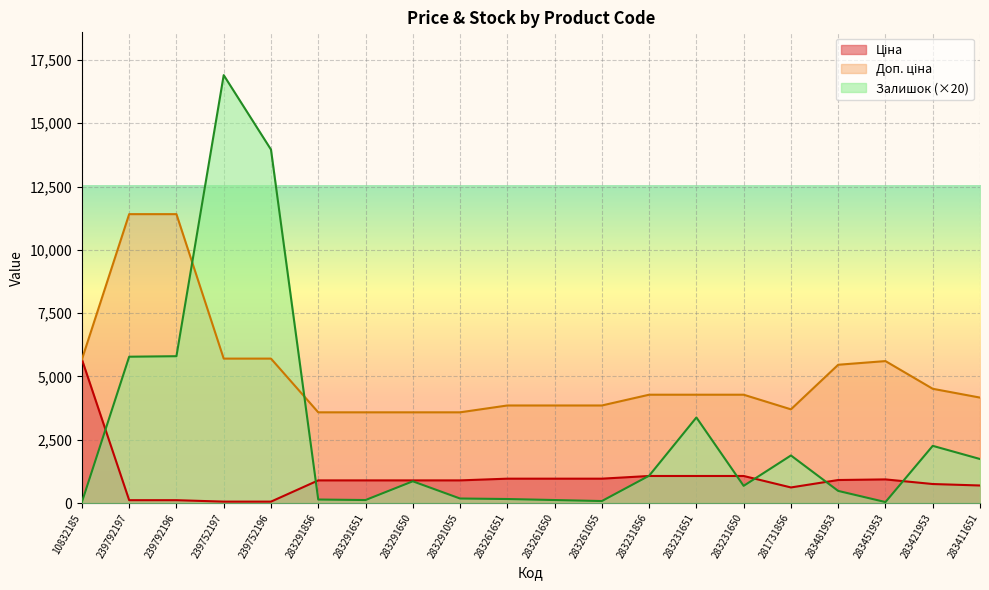

How many lines are shown in the chart?

3